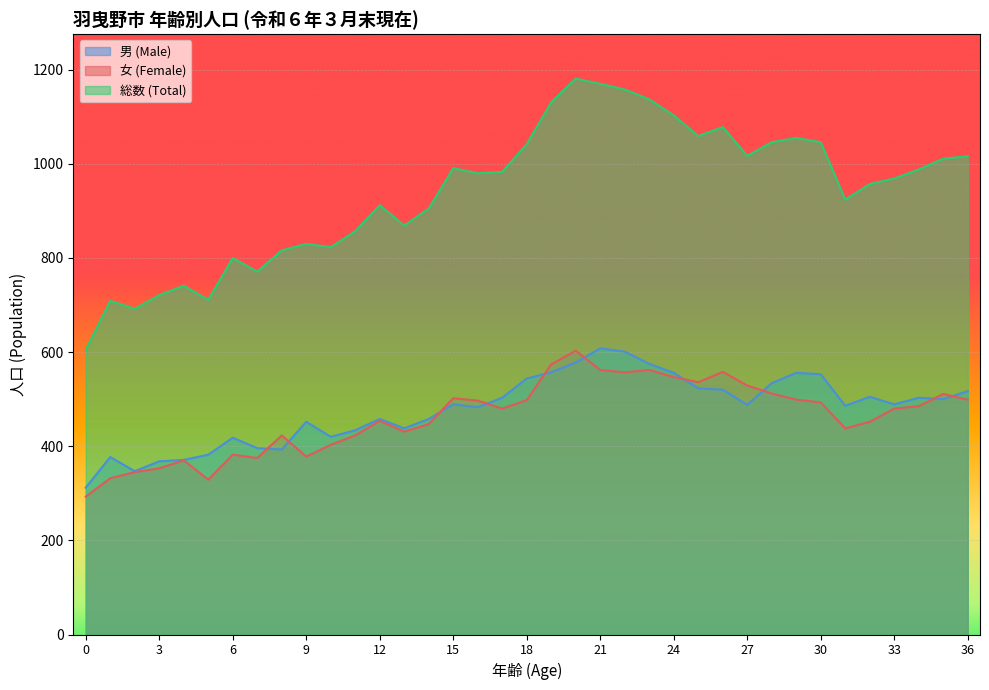

What is the sum of the 男 (Male) values at 1 and 27?

865